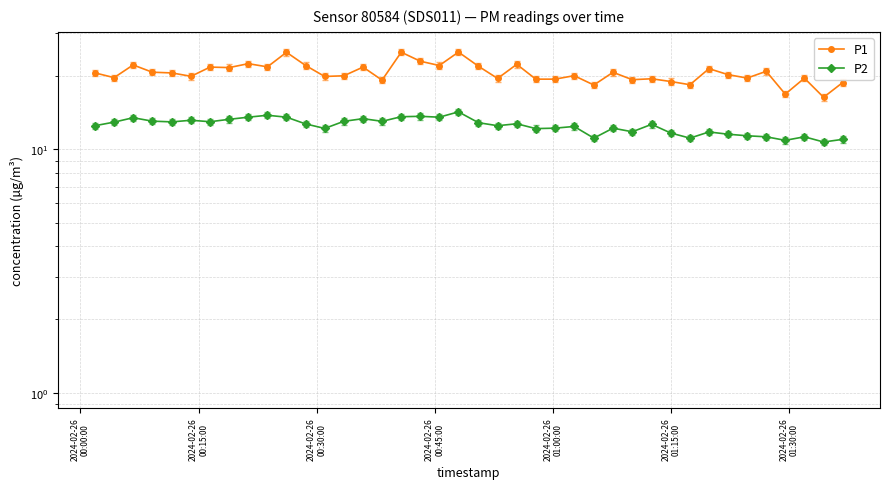

What is the difference between the maximum and minimum values in the P1 series?

8.8